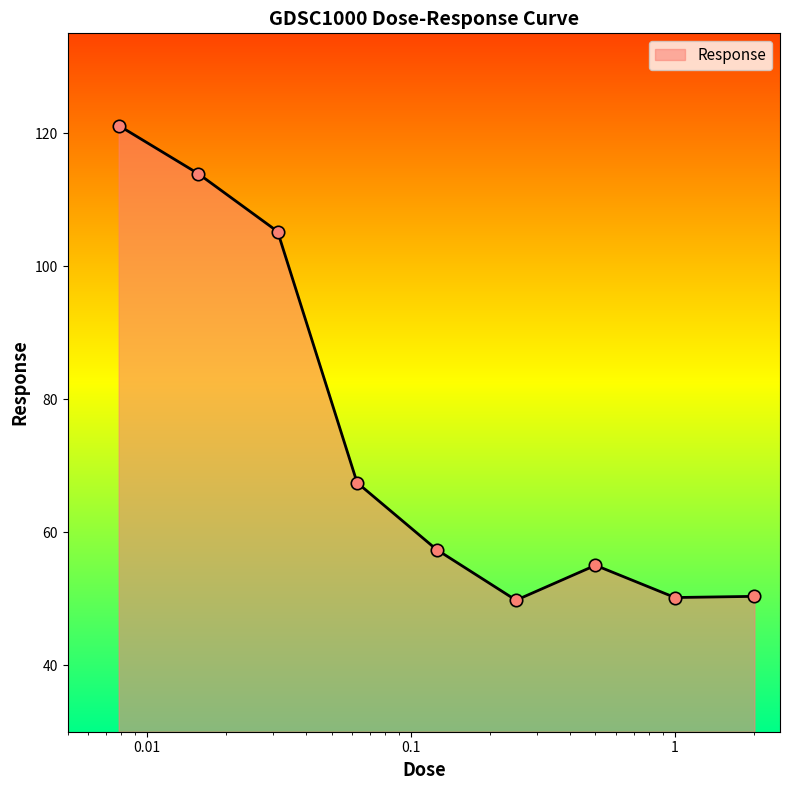

What is the minimum value shown in the chart?

49.8